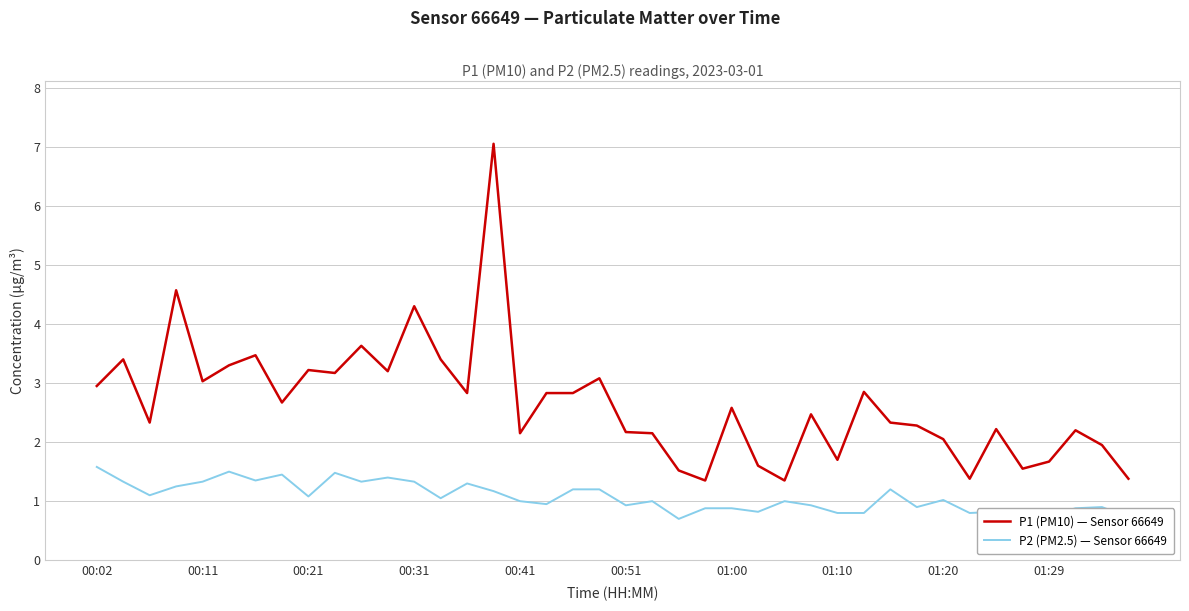

True or false: P2 (PM2.5) — Sensor 66649 and P1 (PM10) — Sensor 66649 cross at least once.

False